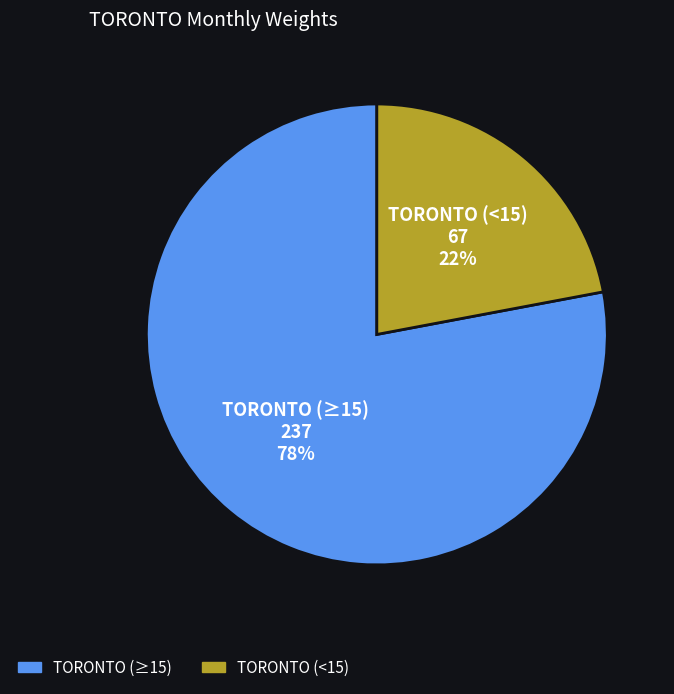

To the nearest percent, what is the difference between the largest and smallest slice percentages?

56%